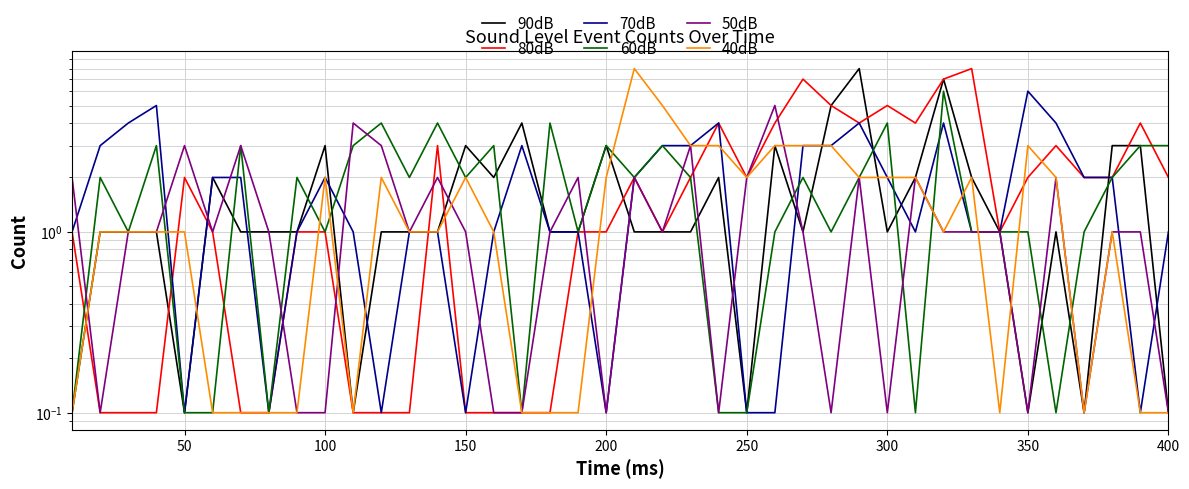

Count the number of categories in the chart.

40